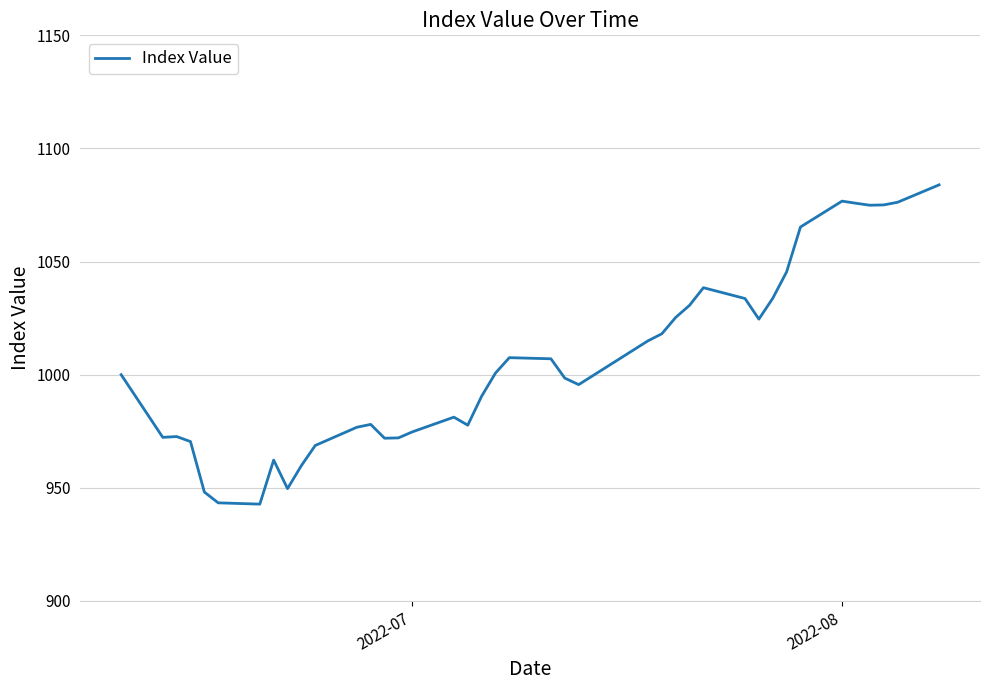

What is the smallest value displayed?

942.8